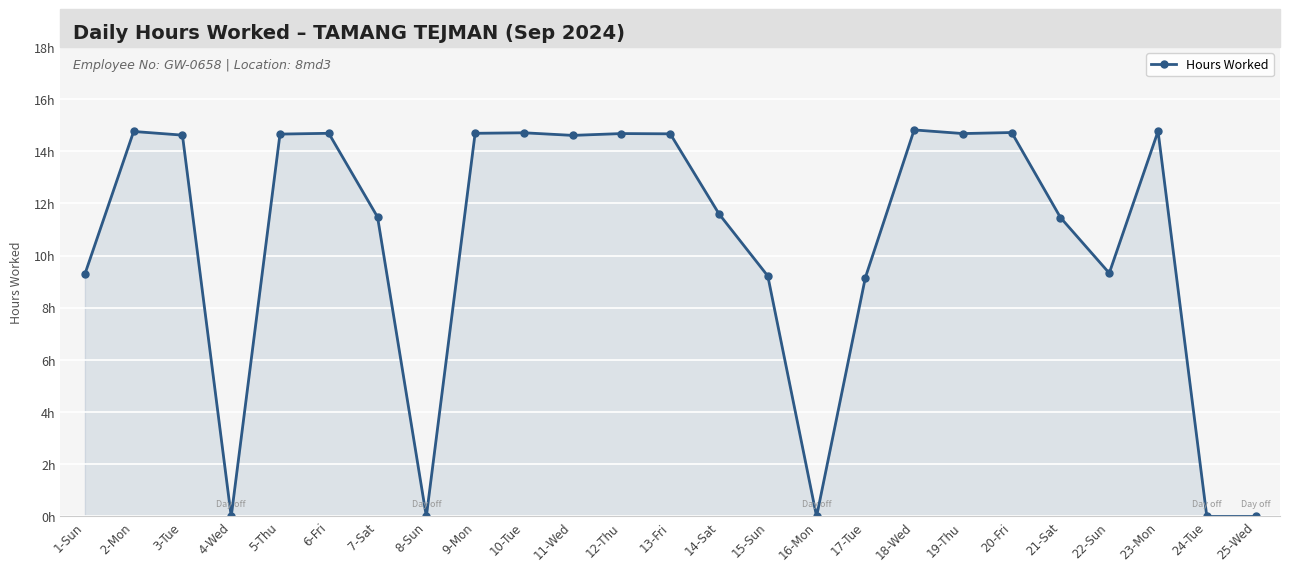

How many points are lower than both their immediate neighbors (excluding endpoints)?

6